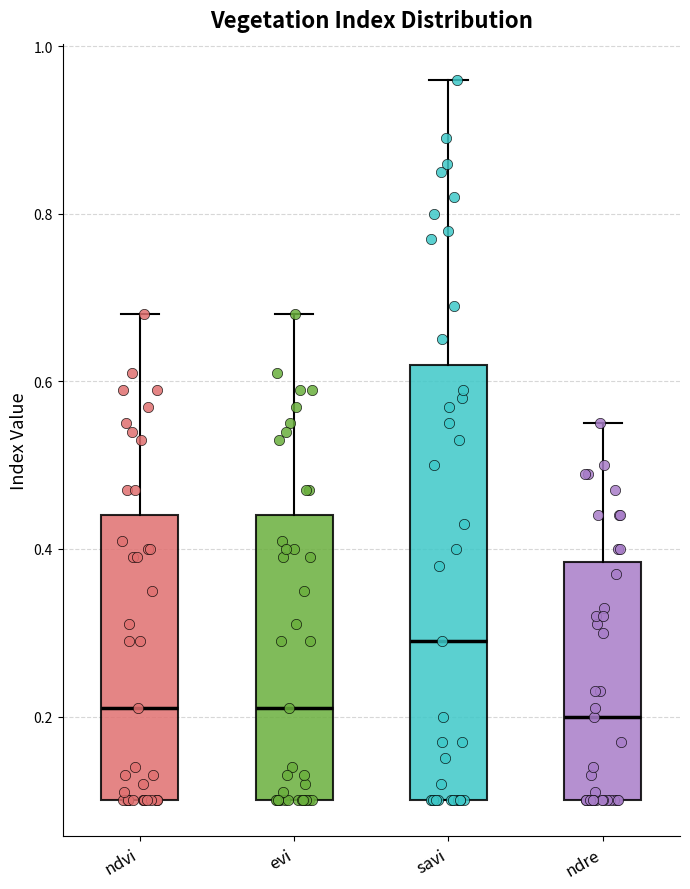

Reading left to right, transcribe this box plot: for each box, give where its median line is, the range the box spans, and where its two whiskers end, as read against the y-axis. The values are not printed on the chart, so give them approximately, as read against the axis.

ndvi: median 0.22, box 0.10 to 0.44, whiskers 0.10 to 0.68
evi: median 0.22, box 0.10 to 0.44, whiskers 0.10 to 0.68
savi: median 0.30, box 0.10 to 0.62, whiskers 0.10 to 0.96
ndre: median 0.20, box 0.10 to 0.38, whiskers 0.10 to 0.56